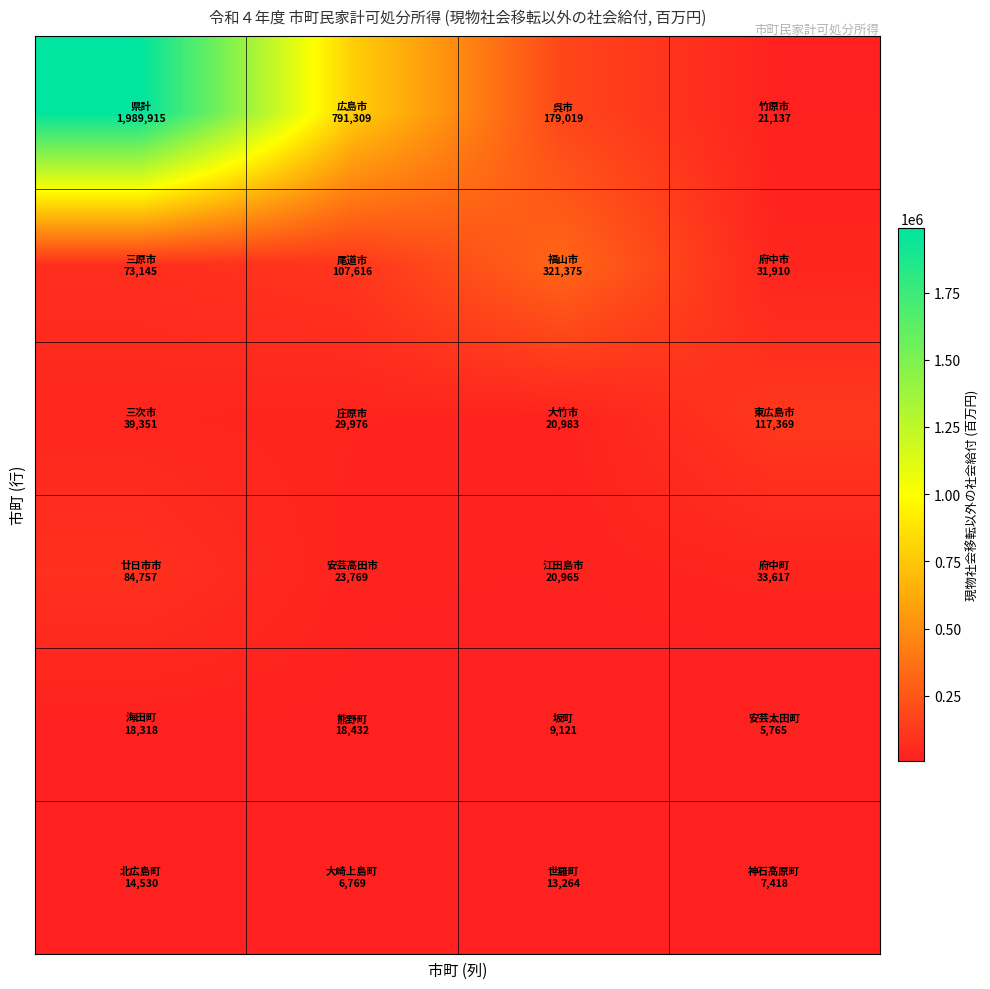

At how many categories does at least one series exceed 1820409?

1